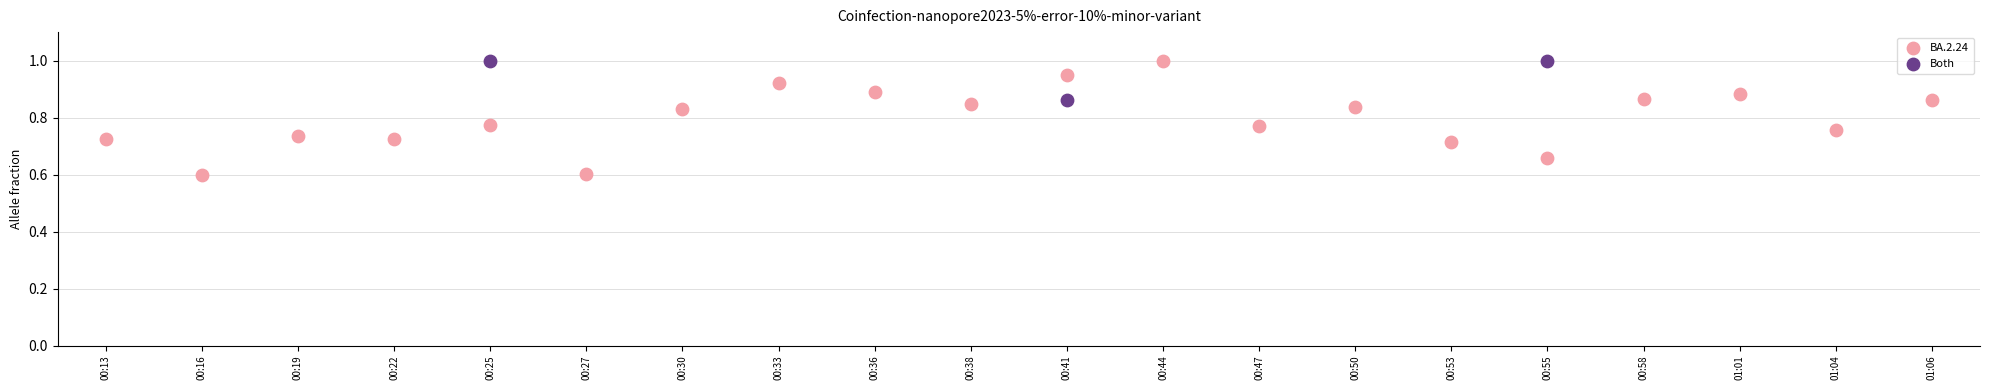

Which series reaches the minimum Y coordinate?

BA.2.24